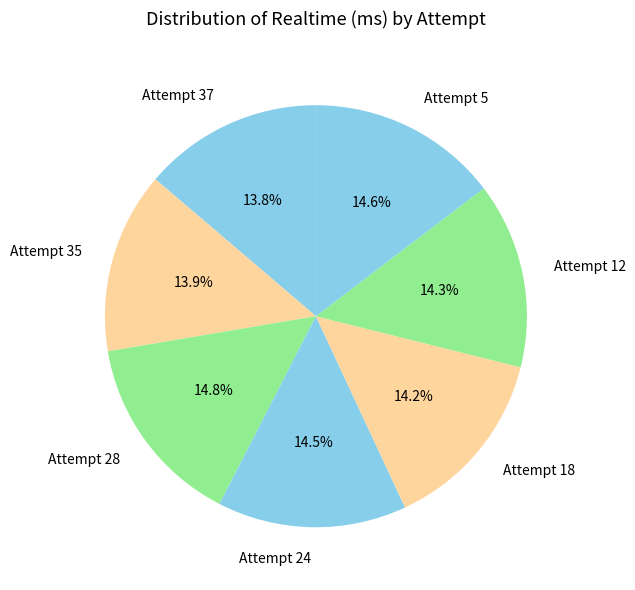

Do Attempt 18 and Attempt 35 together represent more than half of the pie?

No